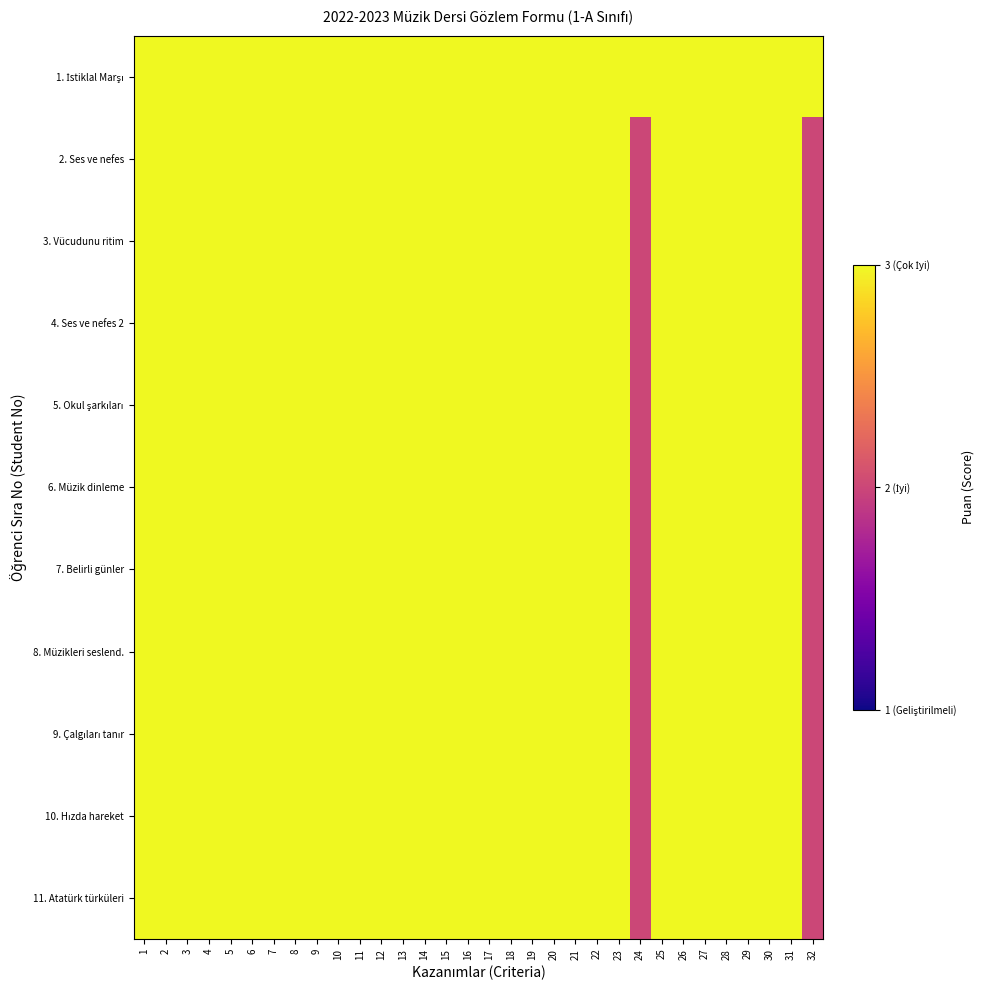

At how many categories does at least one series exceed 2?

32